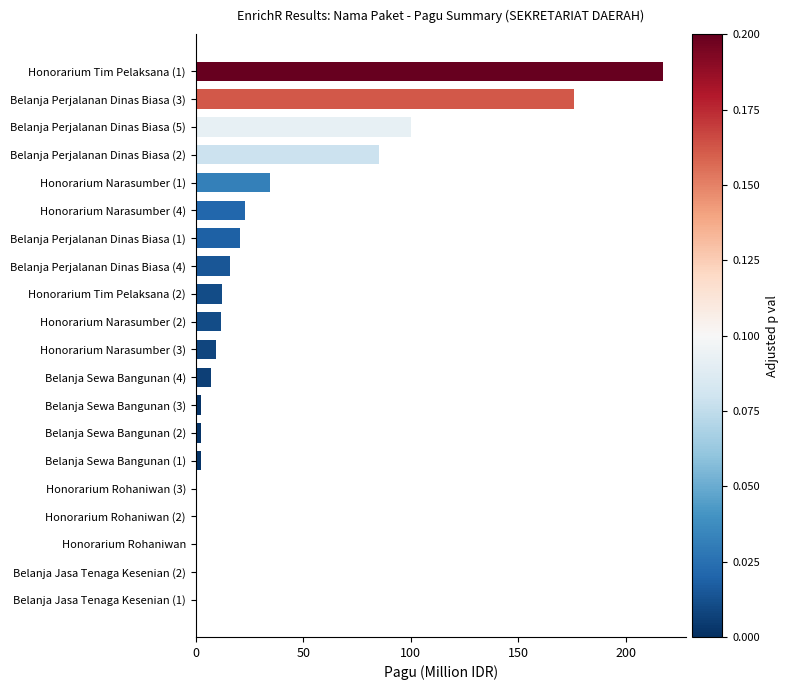

What is the sum of all values?

723.1